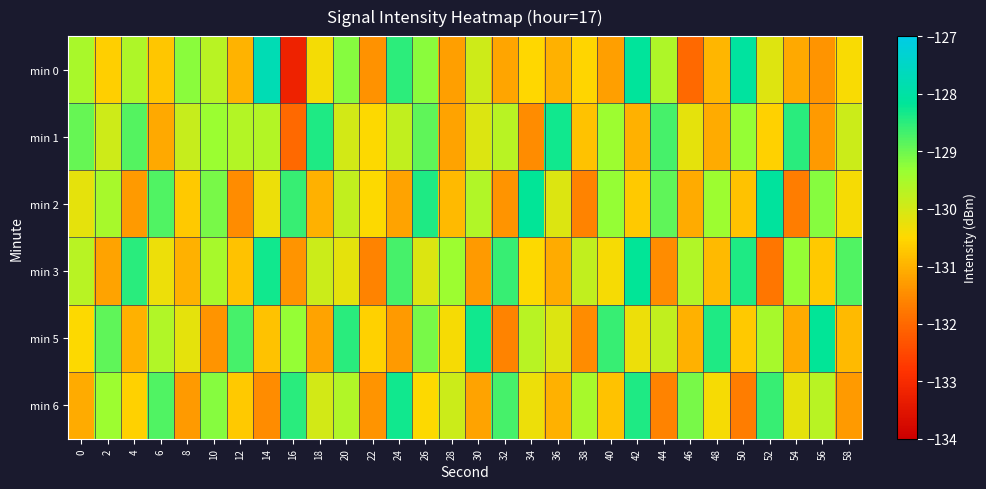

List the series in order of their peak value, lowest first.

min 1, min 6, min 3, min 5, min 2, min 0